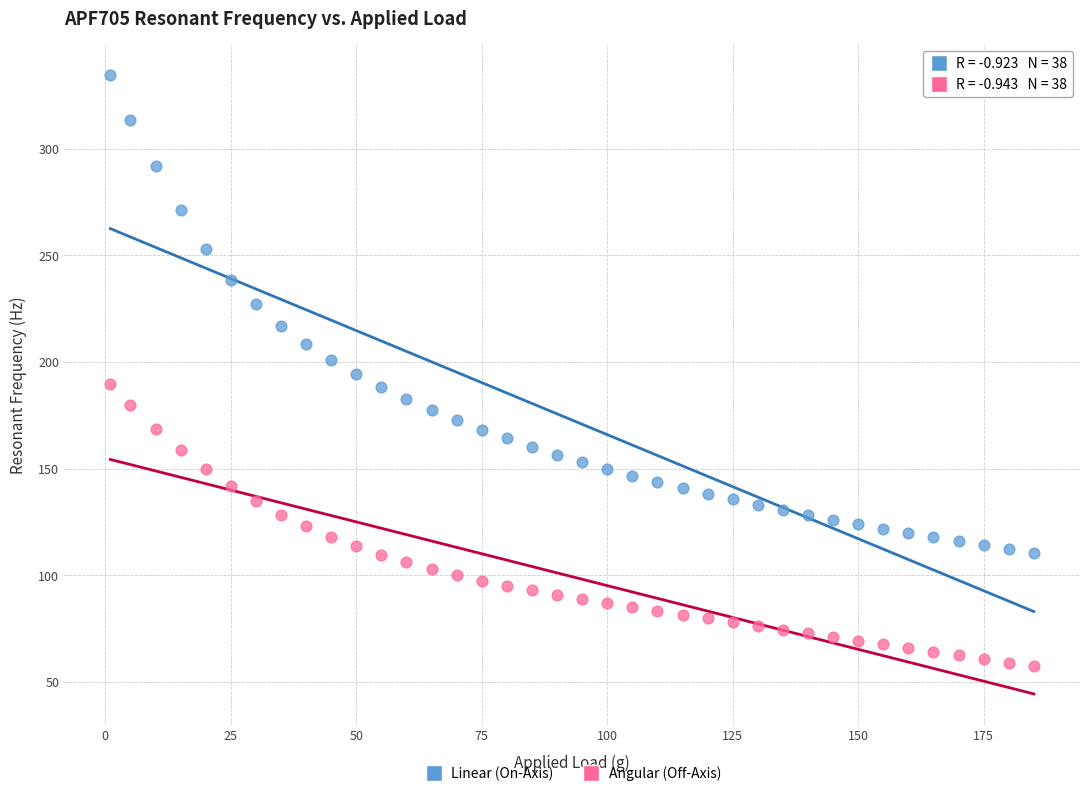

Which series has the widest spread of Y values?

Linear (On-Axis)